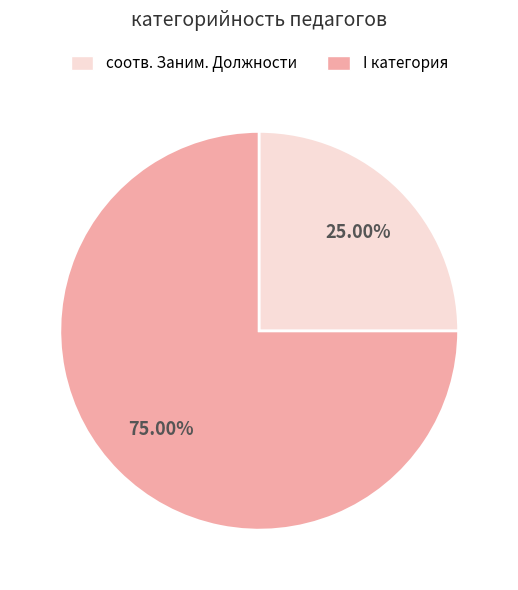

Does any single category account for the majority?

Yes